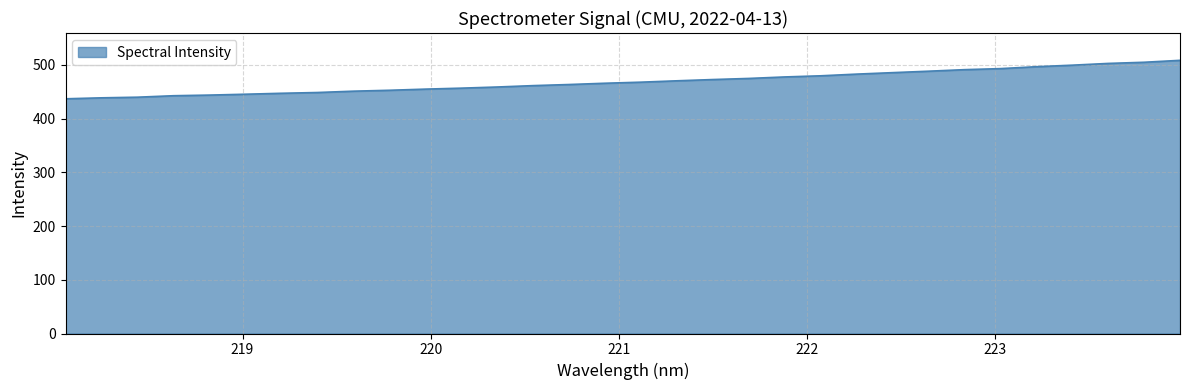

What is the difference between the maximum and minimum values?

71.6